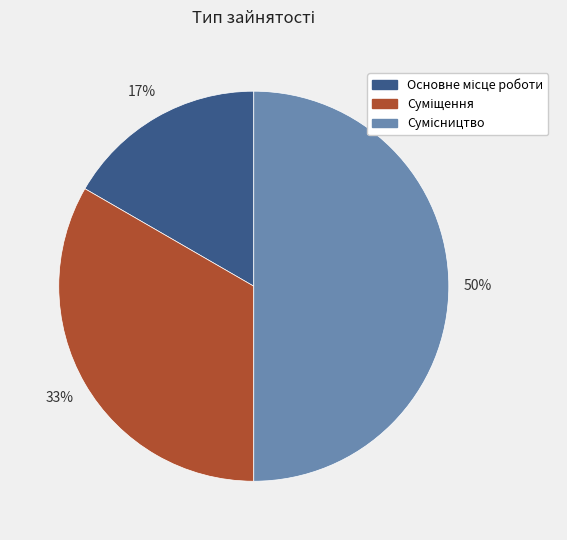

To the nearest percent, what is the average slice percentage?

33%